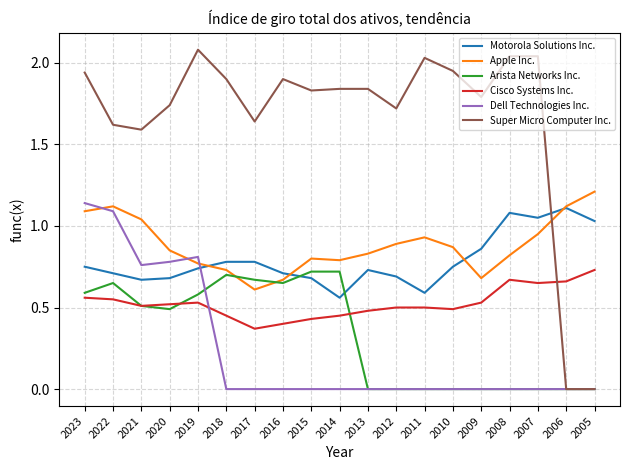

Which series has the largest range (max minus min)?

Super Micro Computer Inc.